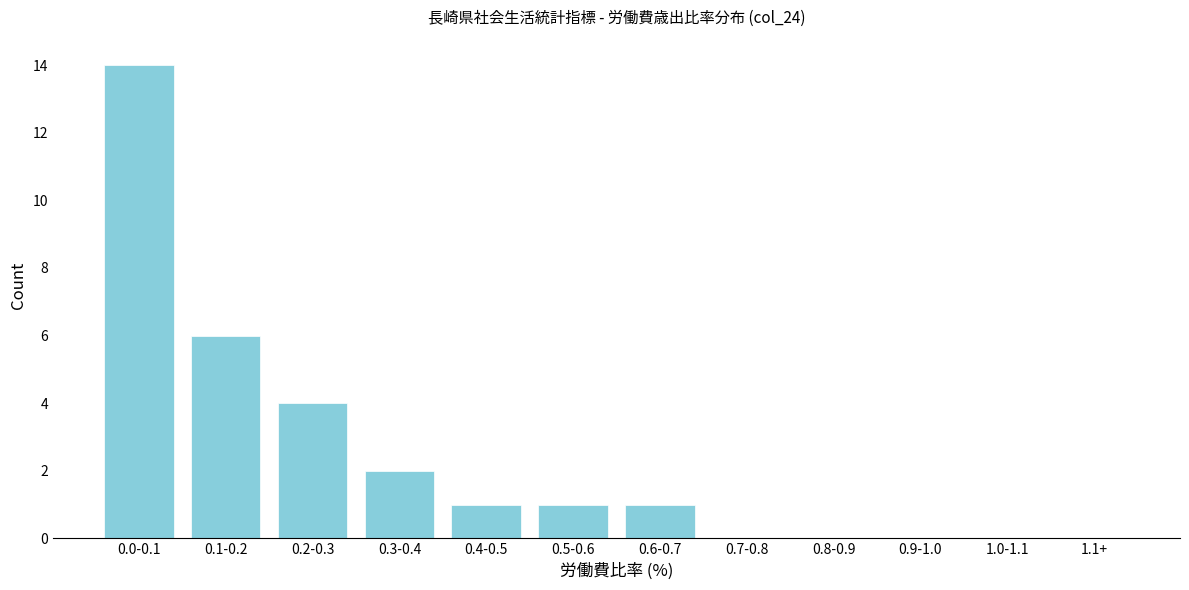

Reading left to right, list all the values displayed in this chart.

0.0-0.1=14	0.1-0.2=6	0.2-0.3=4	0.3-0.4=2	0.4-0.5=1	0.5-0.6=1	0.6-0.7=1	0.7-0.8=0	0.8-0.9=0	0.9-1.0=0	1.0-1.1=0	1.1+=0